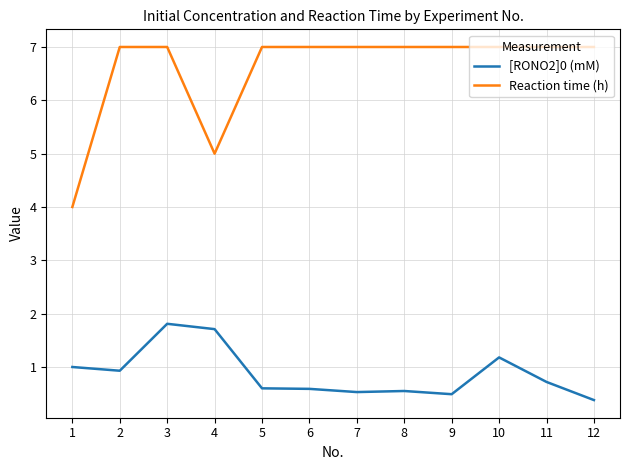

Is the value of Reaction time (h) at 6 greater than the value of [RONO2]0 (mM) at 6?

Yes